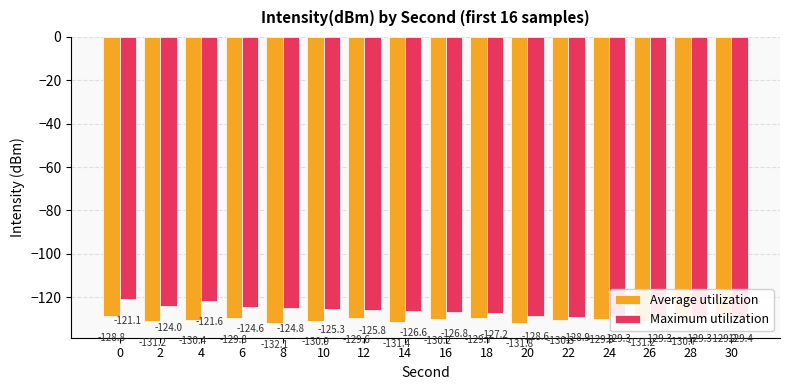

What is the maximum value shown in the chart?

-121.1